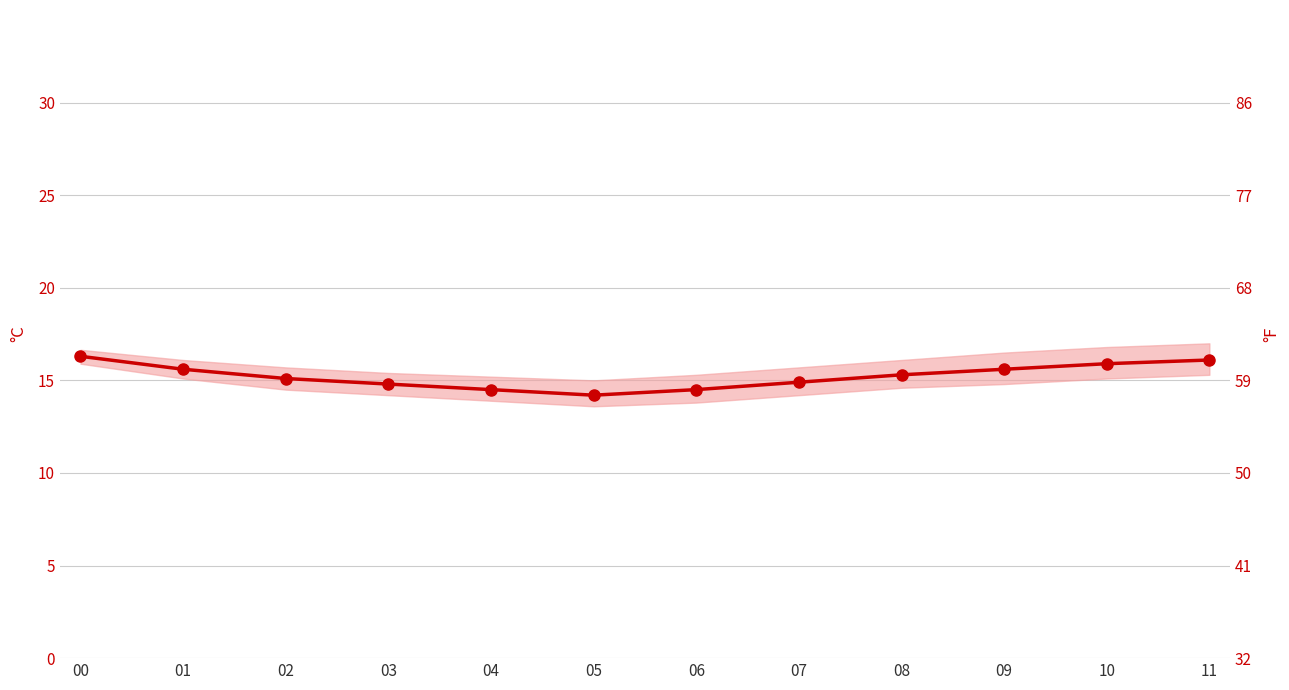

How many points are lower than both their immediate neighbors (excluding endpoints)?

1